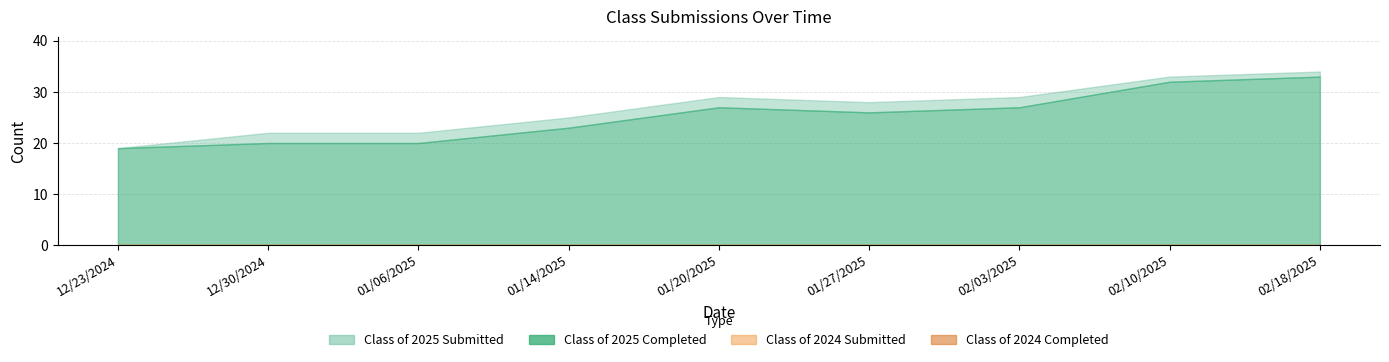

The Class of 2024 Completed series shows 0 at 01/06/2025. True or false?

True